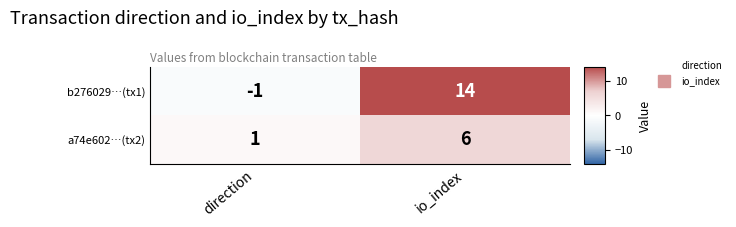

What is the difference between the a74e602…(tx2) values at io_index and direction?

5